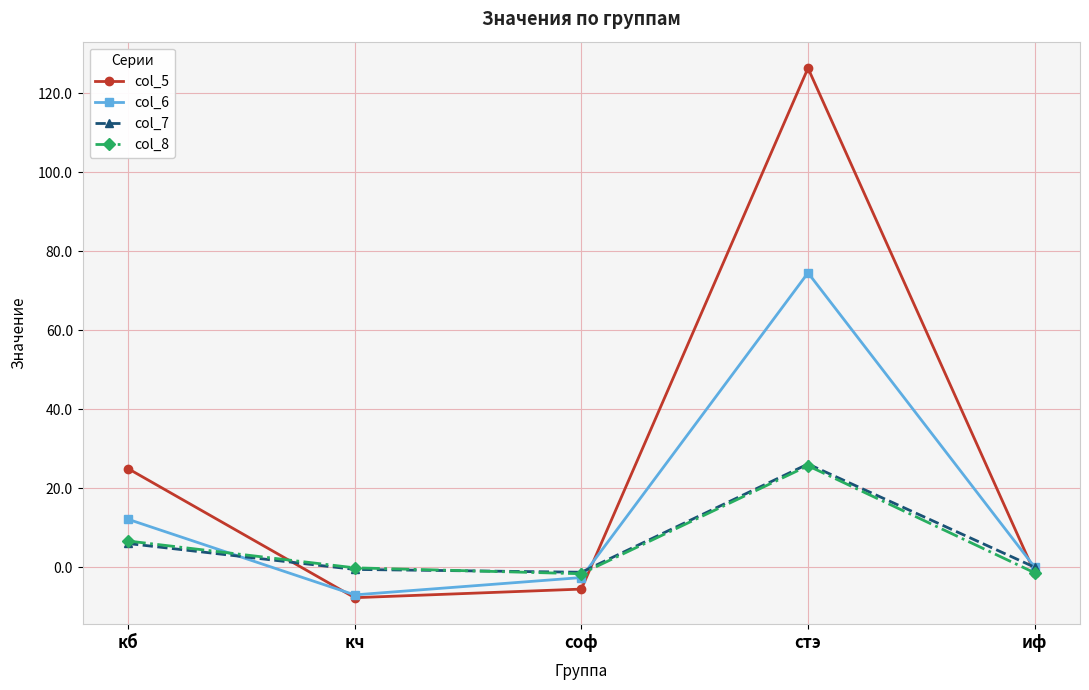

What are all the series names shown in the legend?

col_5, col_6, col_7, col_8